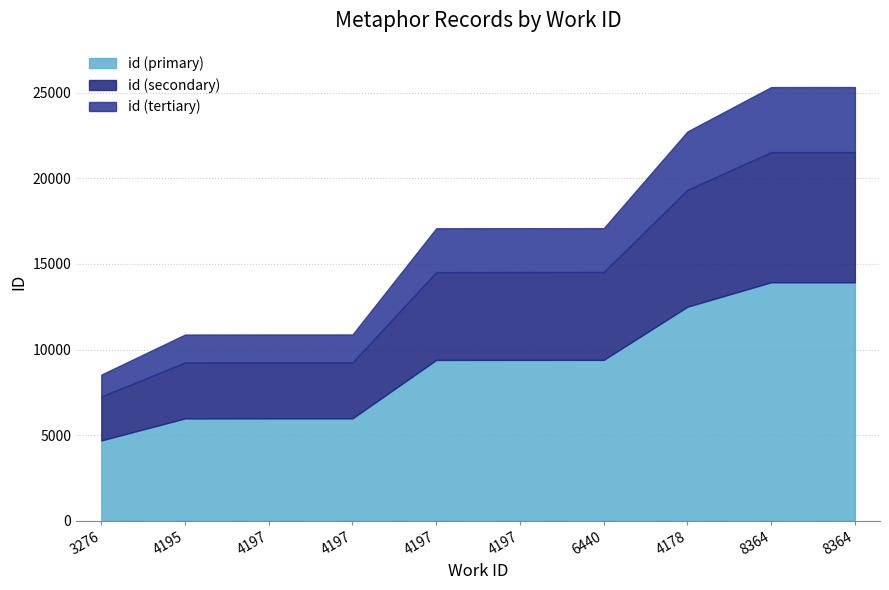

Reading left to right, transcribe all the data shown in this chart.

8537	10875	10879	10880	17081	17083	17086	22730	25322	25323